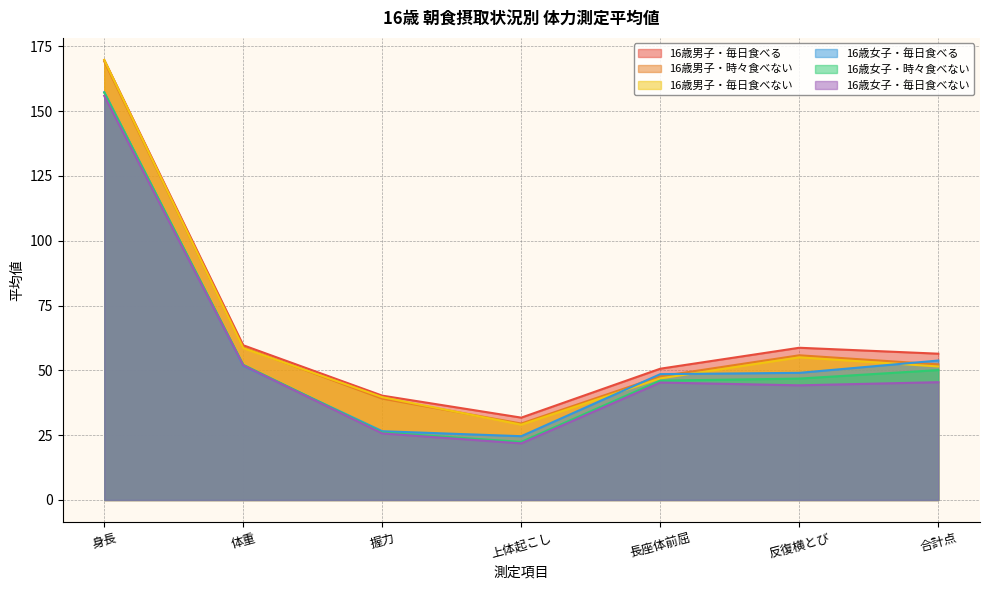

What is the greatest value displayed?

169.7